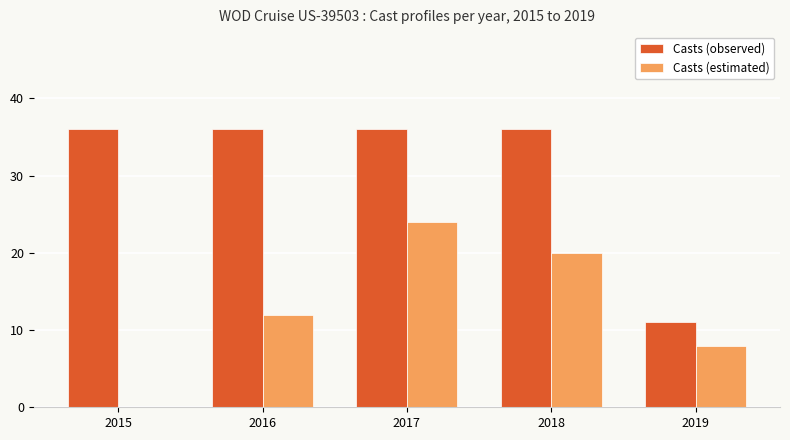

Reading left to right, what are all the values shown in this chart?

Casts (observed): 2015=36	2016=36	2017=36	2018=36	2019=11
Casts (estimated): 2015=0	2016=12	2017=24	2018=20	2019=8